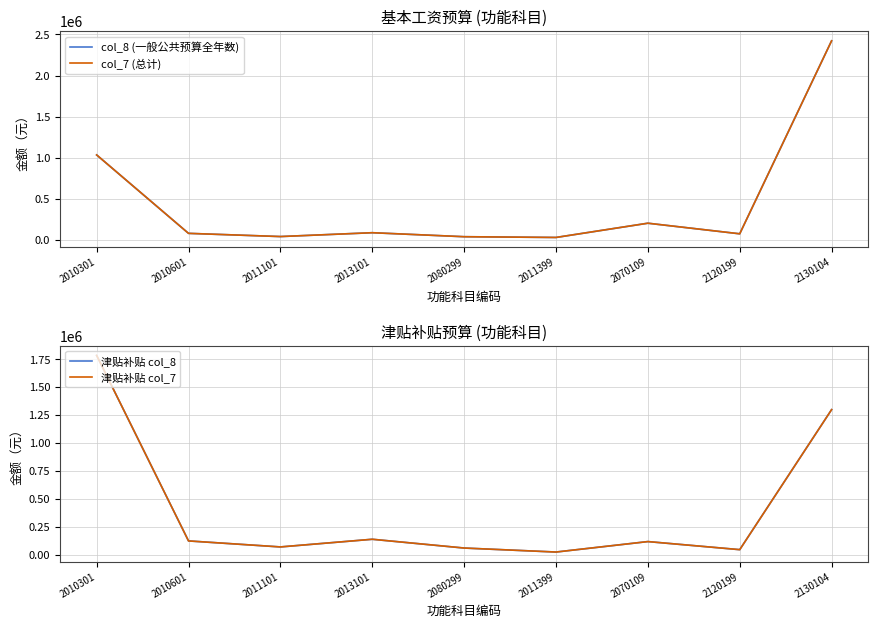

Which category has the highest value in the 津贴补贴 col_8 series?

2010301